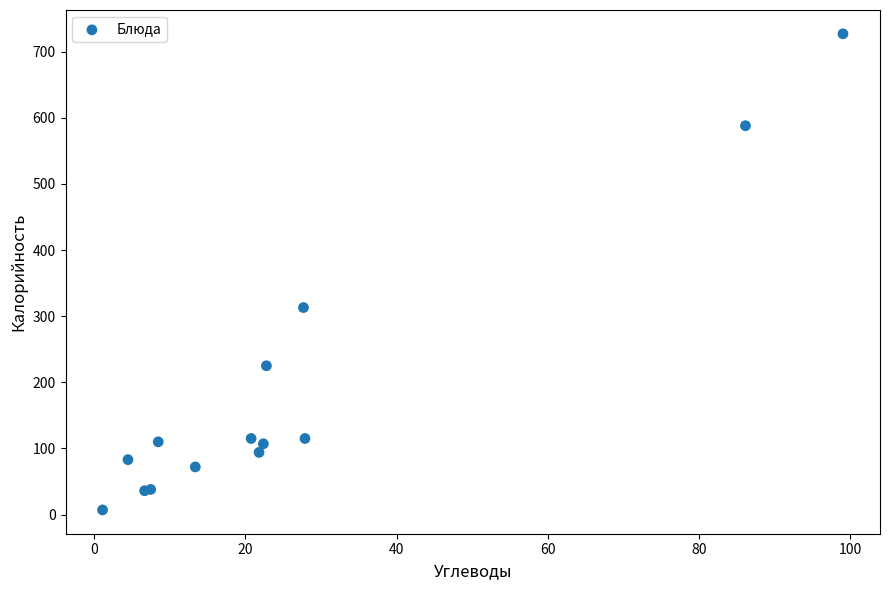

What Y value in the scatter plot is closest to 367?

313